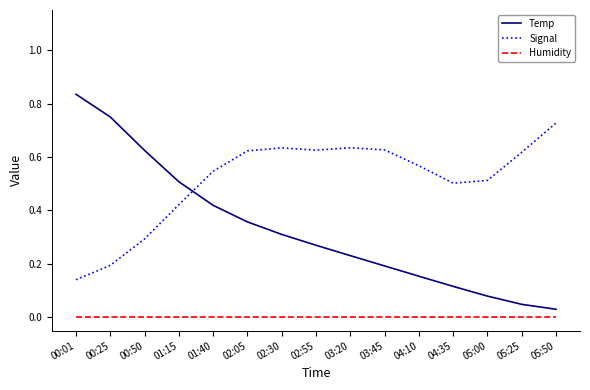

What position from the left is 01:40?

5